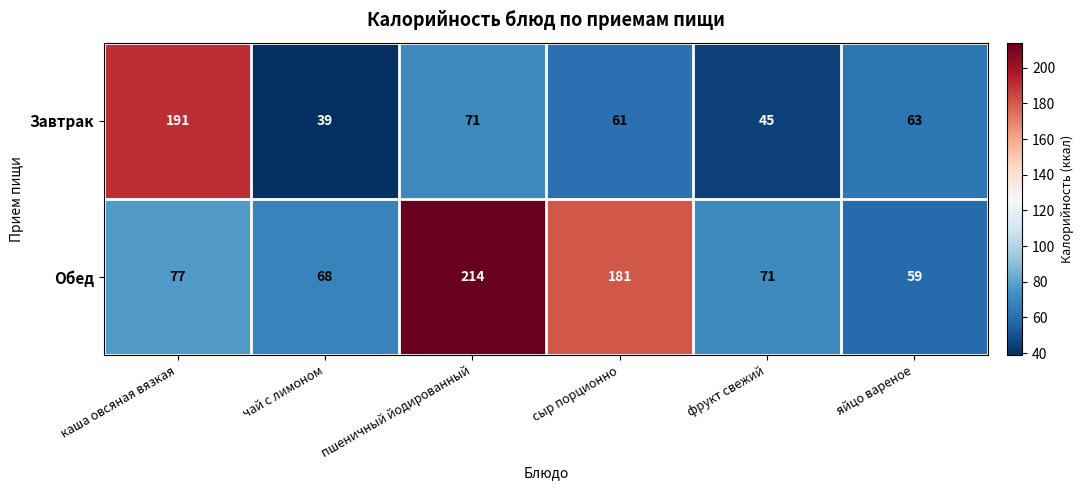

What is the approximate value of Обед at сыр порционно?

181